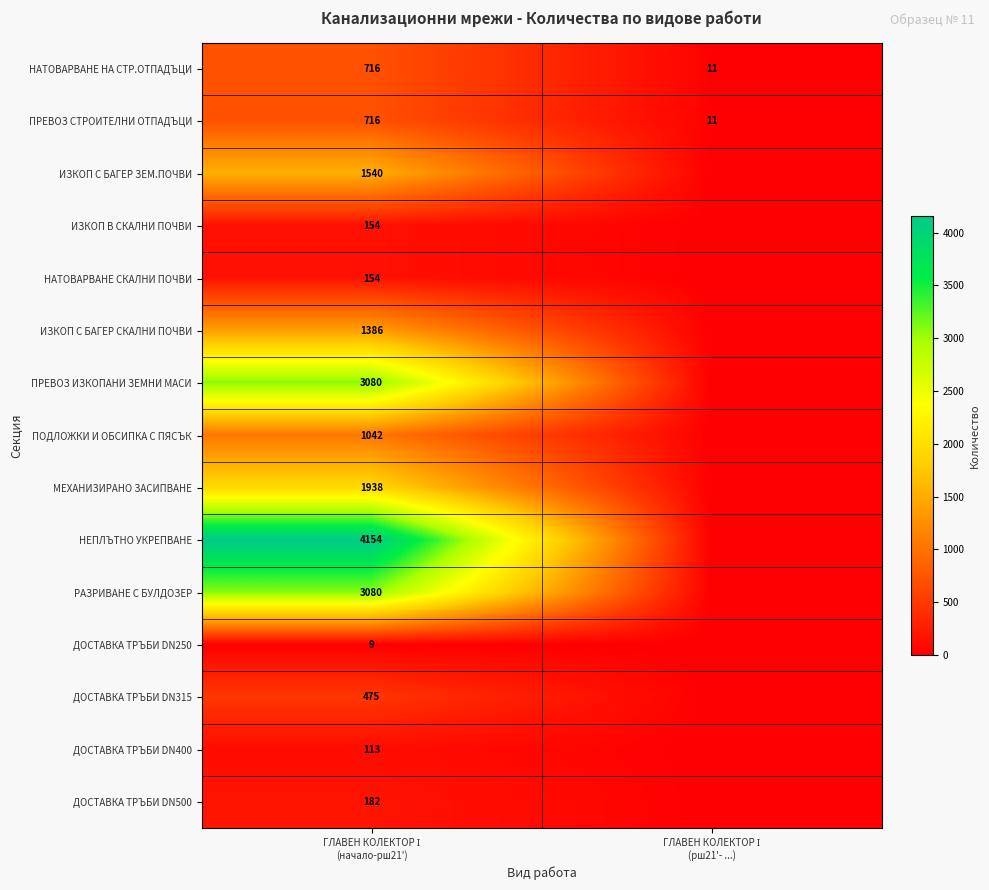

What is the minimum value for ПРЕВОЗ СТРОИТЕЛНИ ОТПАДЪЦИ?

11